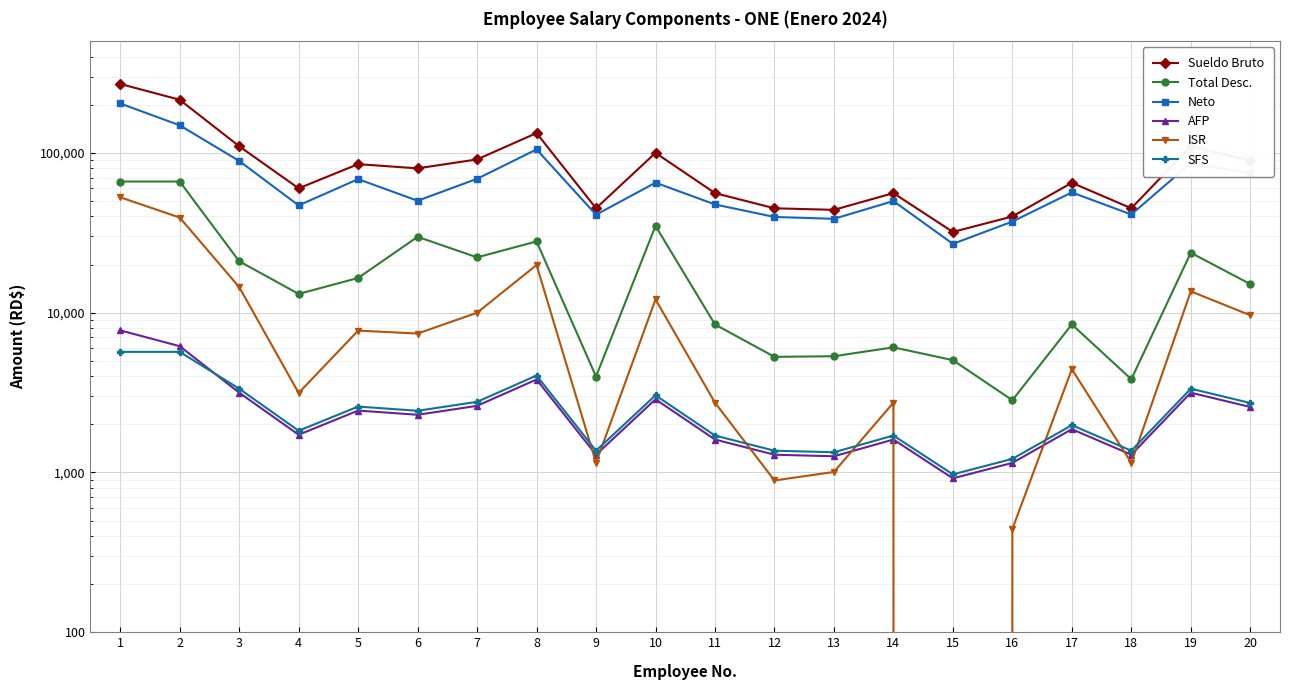

What is the greatest value displayed?

270000.0